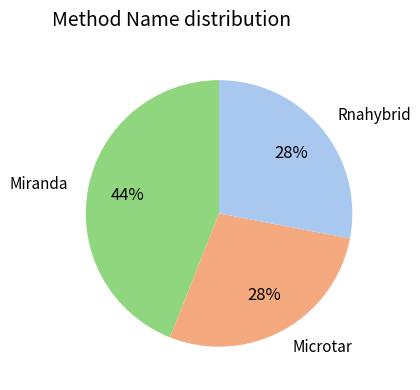

Is there a majority slice in this chart?

No